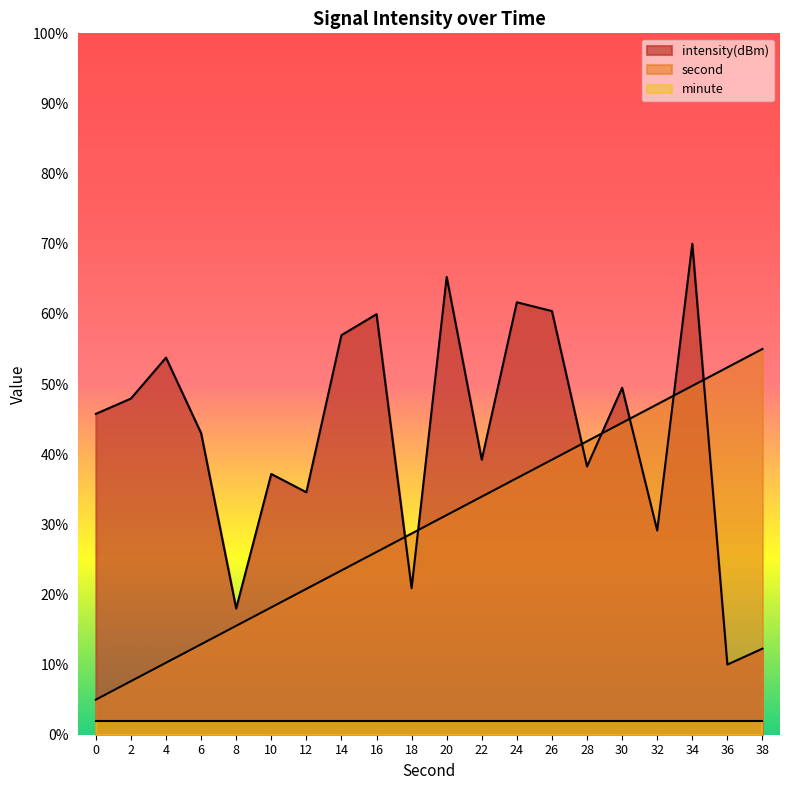

Where is the first local maximum for intensity?

4